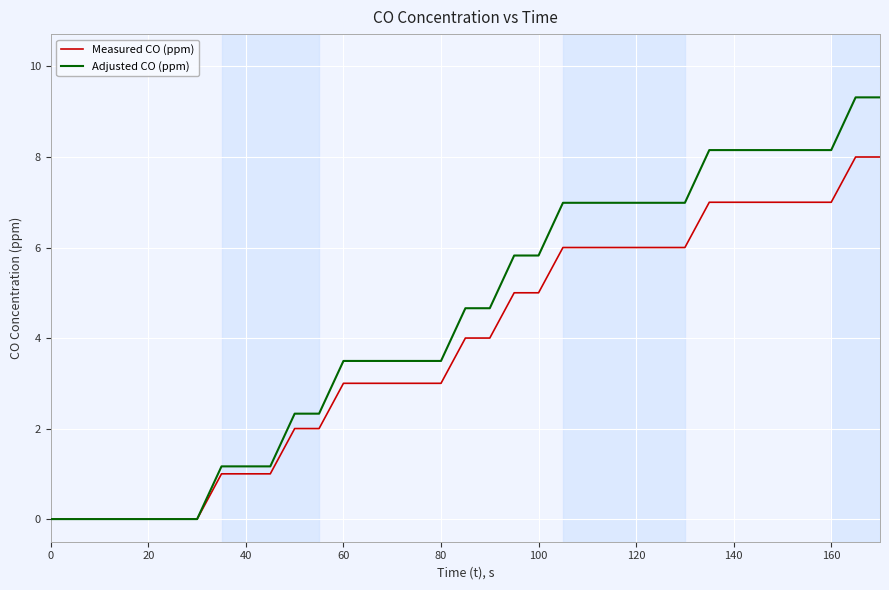

Which series has the widest spread of values?

Adjusted CO (ppm)